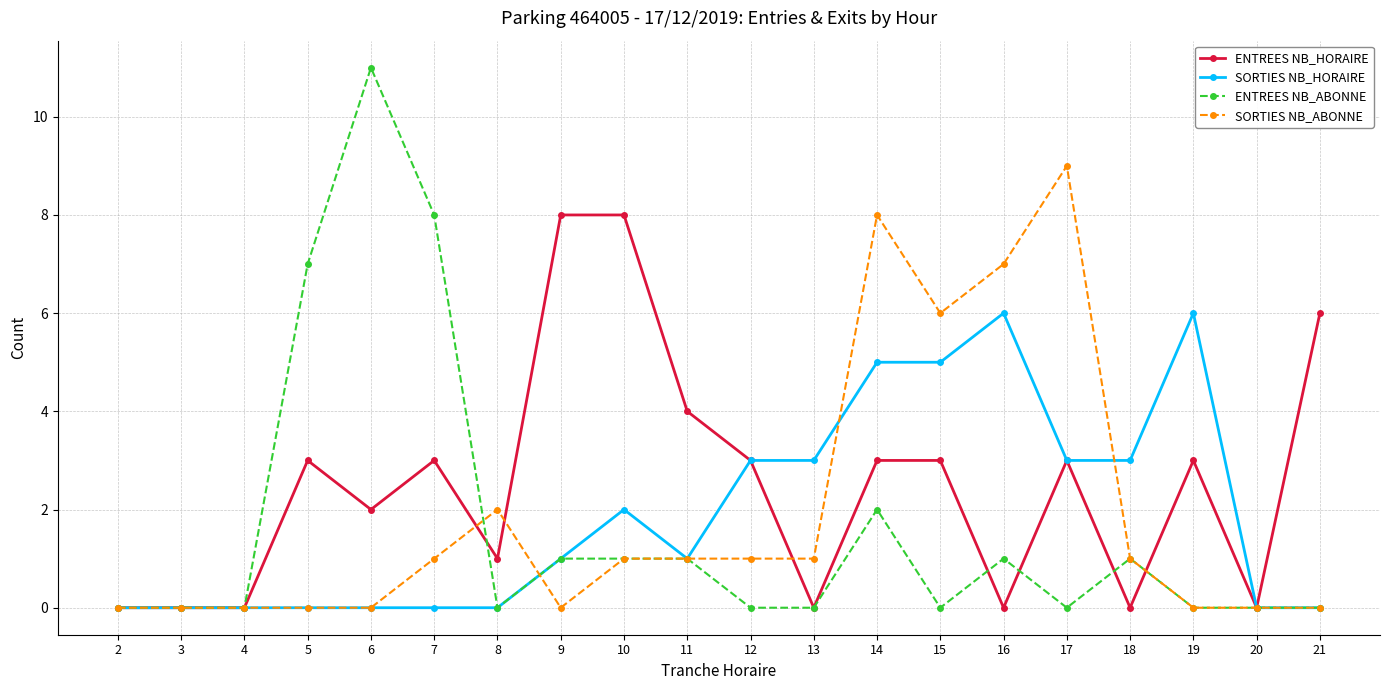

True or false: SORTIES NB_ABONNE has a value of 11 at 16.

False